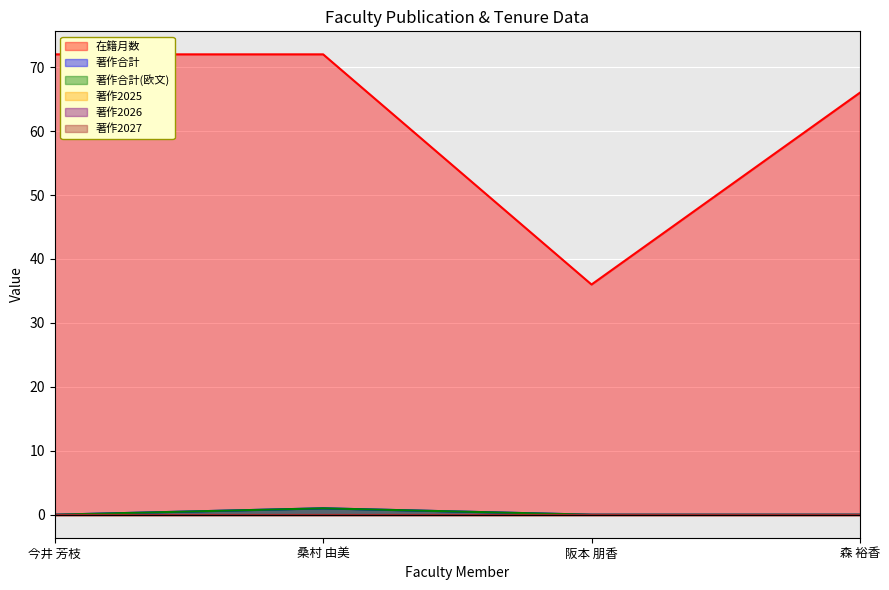

At how many categories does at least one series exceed 67?

2